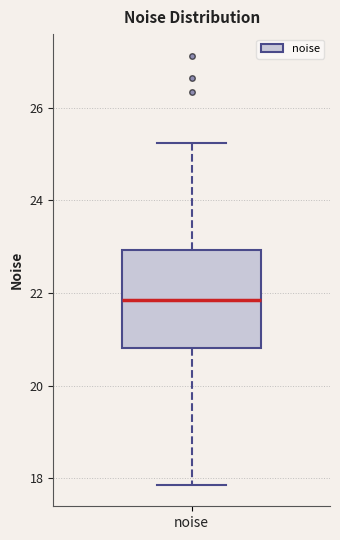

Where does the lower whisker of the box for noise end on the y-axis? The values are not printed on the chart, so give them approximately, as read against the axis.

17.8